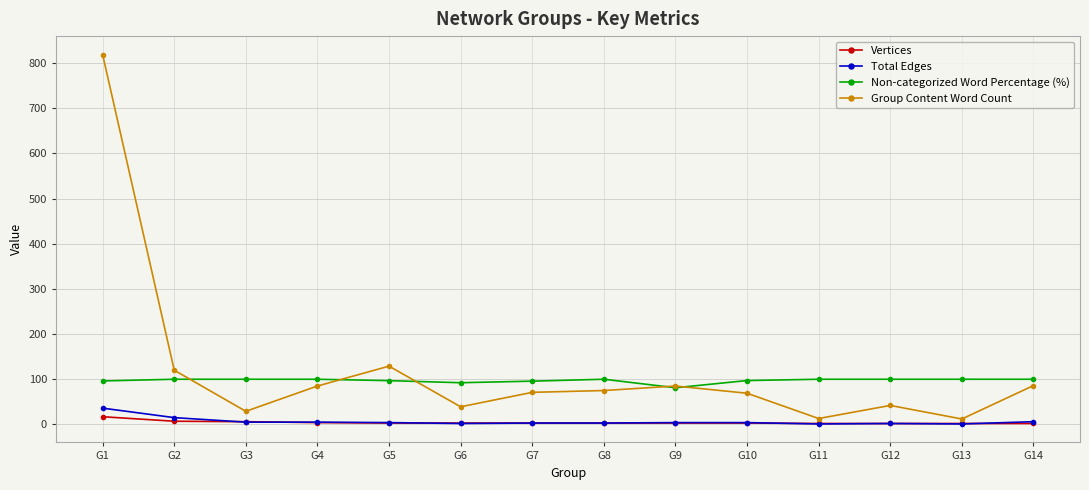

What is the average value of the Non-categorized Word Percentage (%) series?

97.1